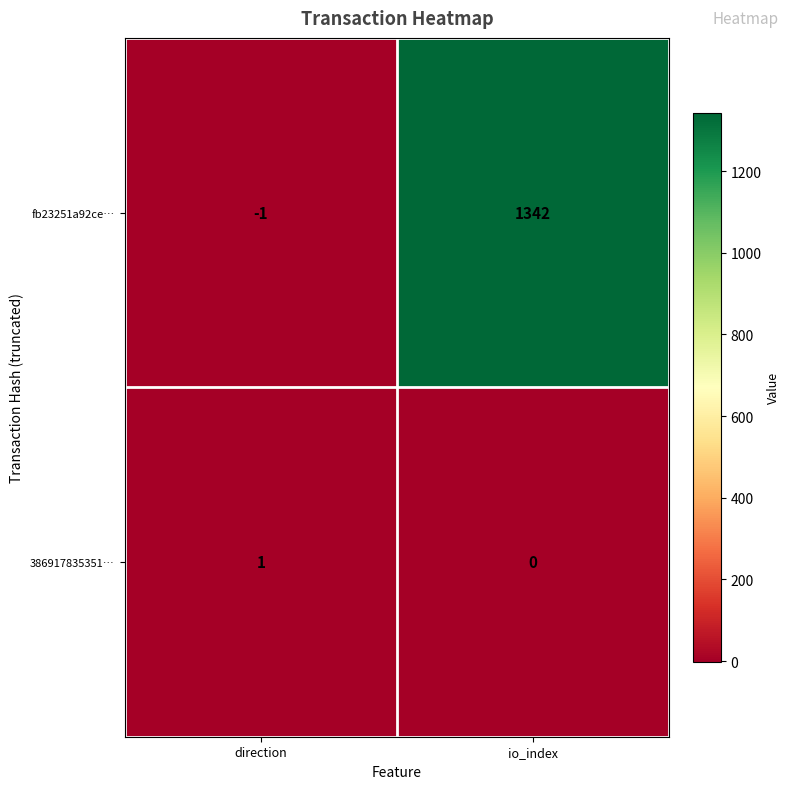

How many distinct data groups are displayed?

2